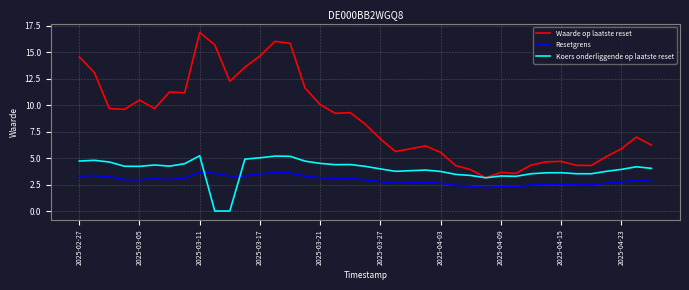

True or false: Resetgrens and Waarde op laatste reset intersect in this chart.

False